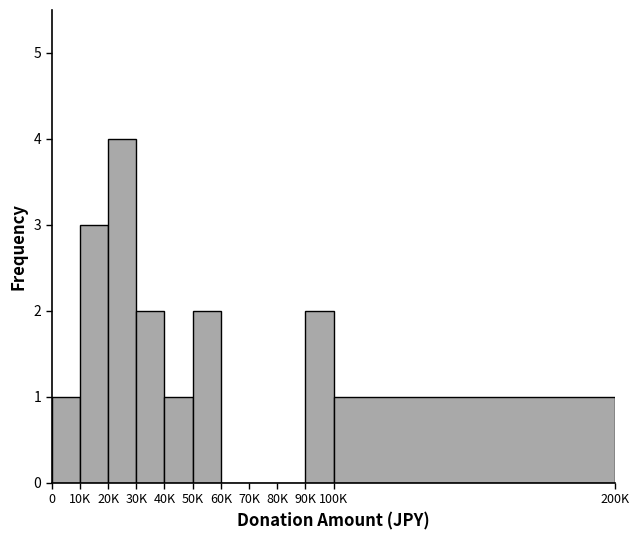

Reading left to right, list all the values displayed in this chart.

0=1	10K=3	20K=4	30K=2	40K=1	50K=2	60K=0	70K=0	80K=0	90K=2	100K=1